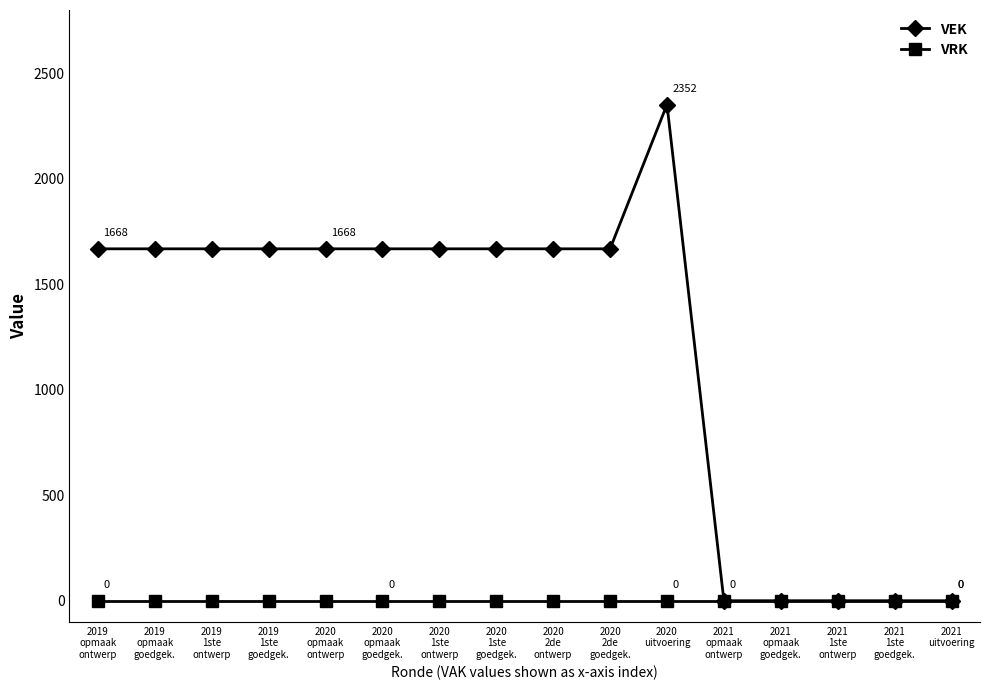

True or false: VEK has a value of 452 at 2020
1ste
ontwerp.

False